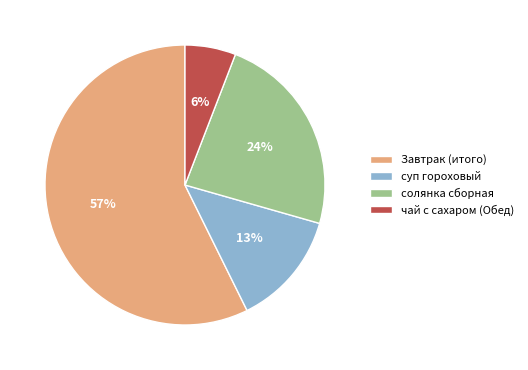

Count the number of slices in the pie.

4